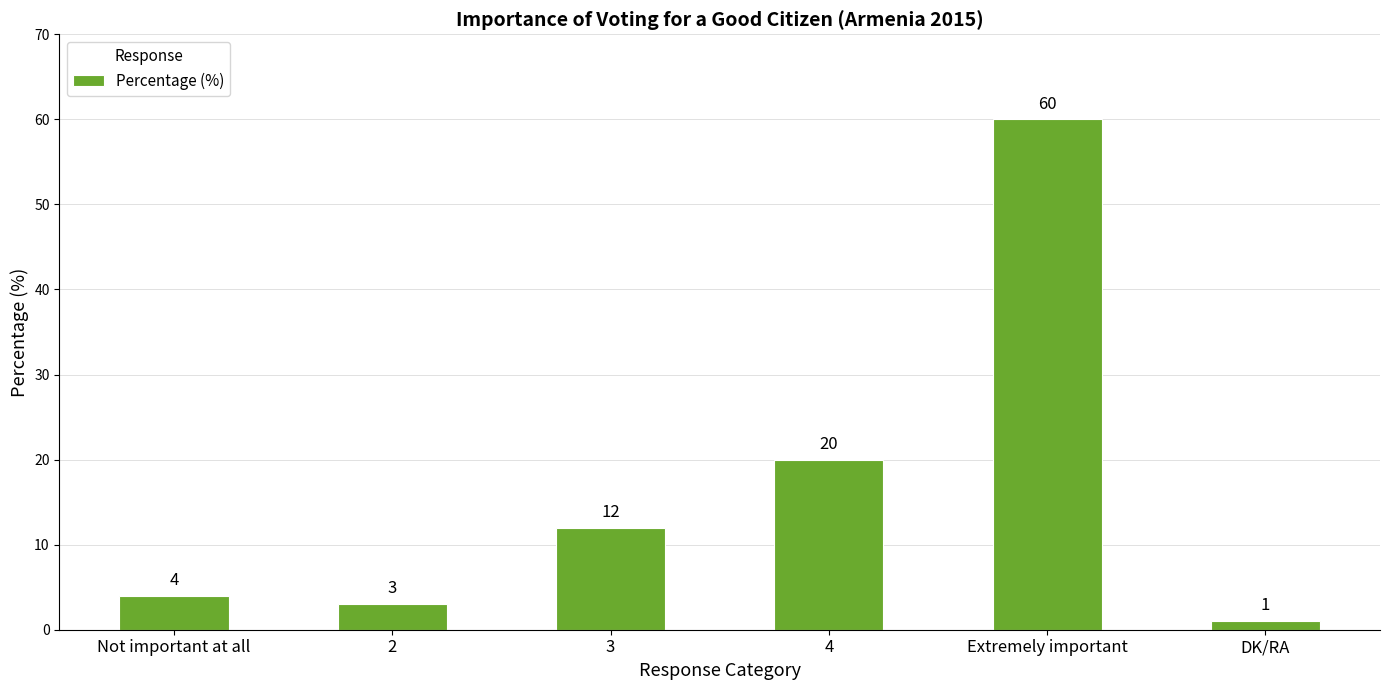

What is the difference between the maximum and minimum values?

59